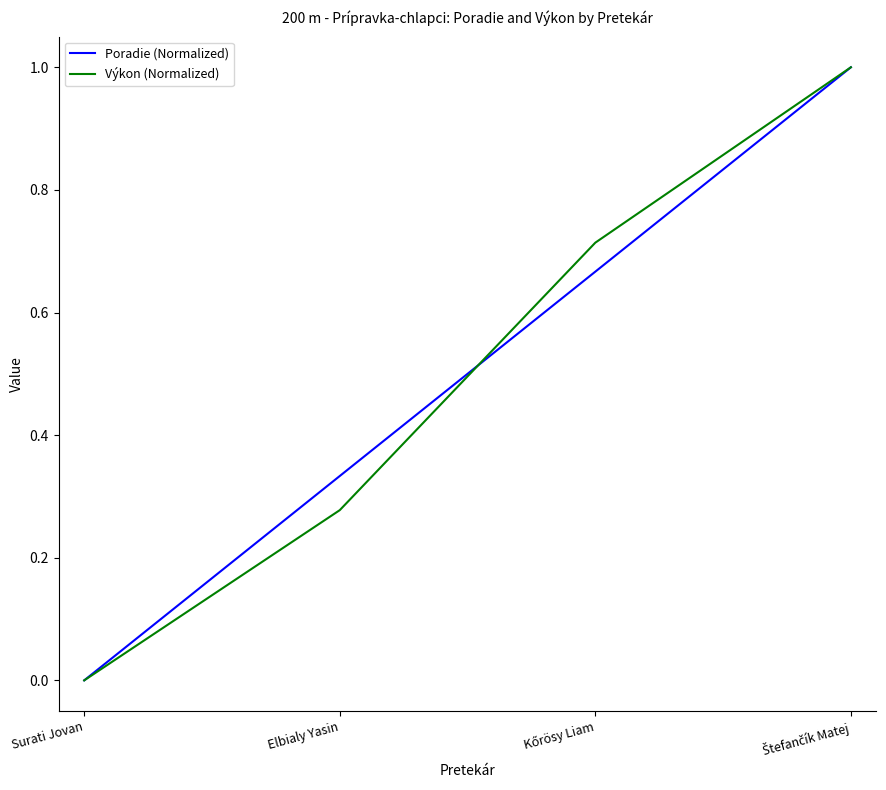

Is the value of Výkon (Normalized) at Surati Jovan greater than the value of Poradie (Normalized) at Elbialy Yasin?

No